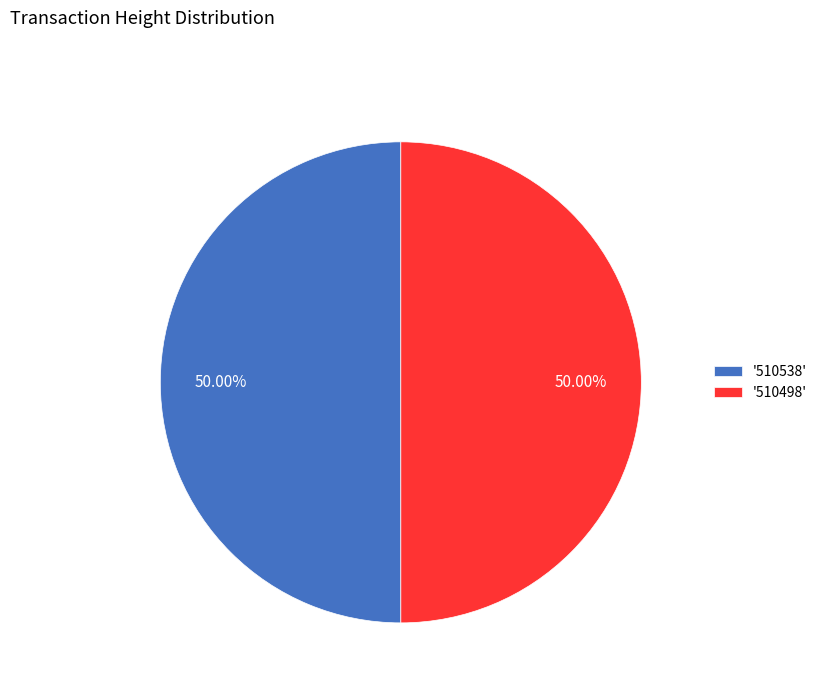

How many segments does this pie chart have?

2